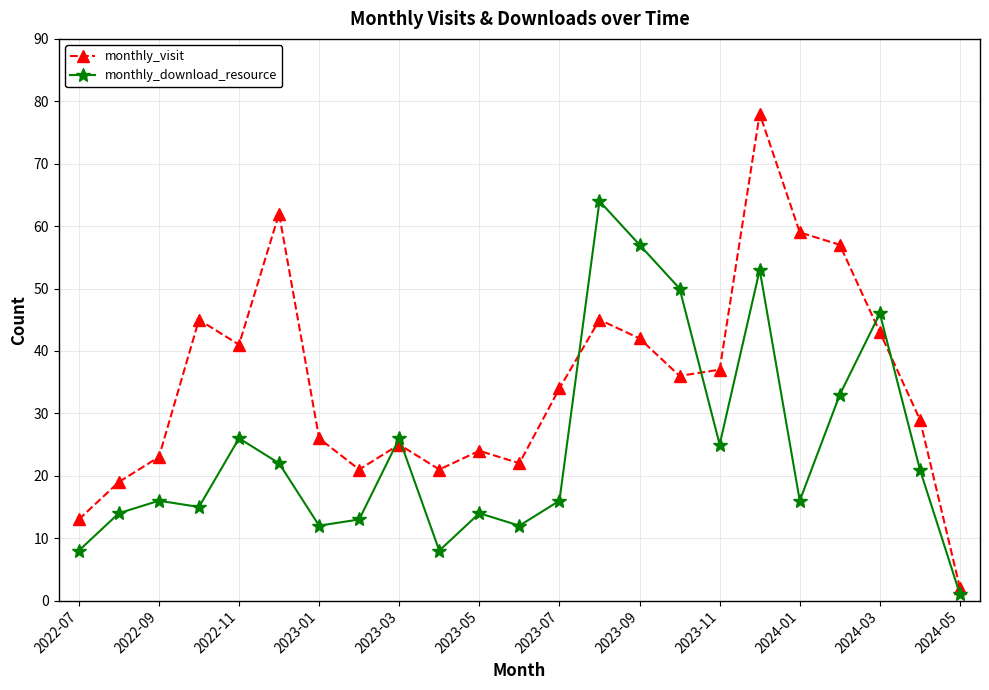

List the series in order of their overall mean, lowest first.

monthly_download_resource, monthly_visit